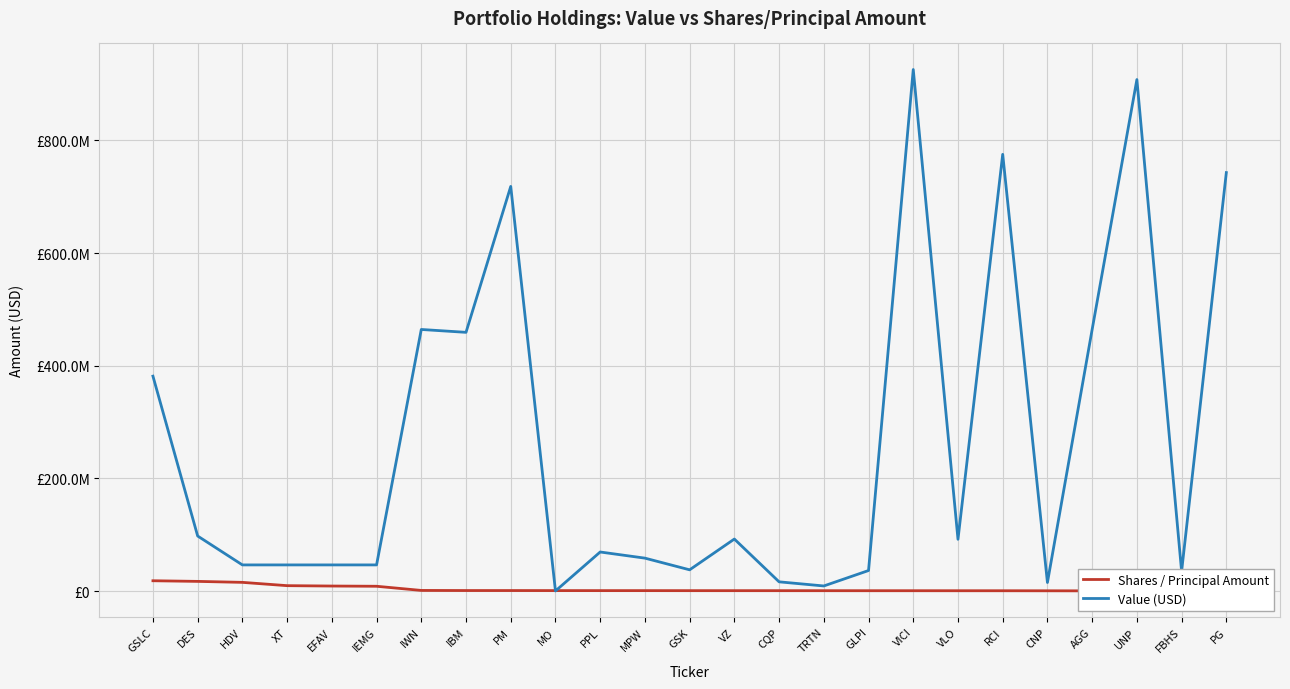

How many lines are shown in the chart?

2